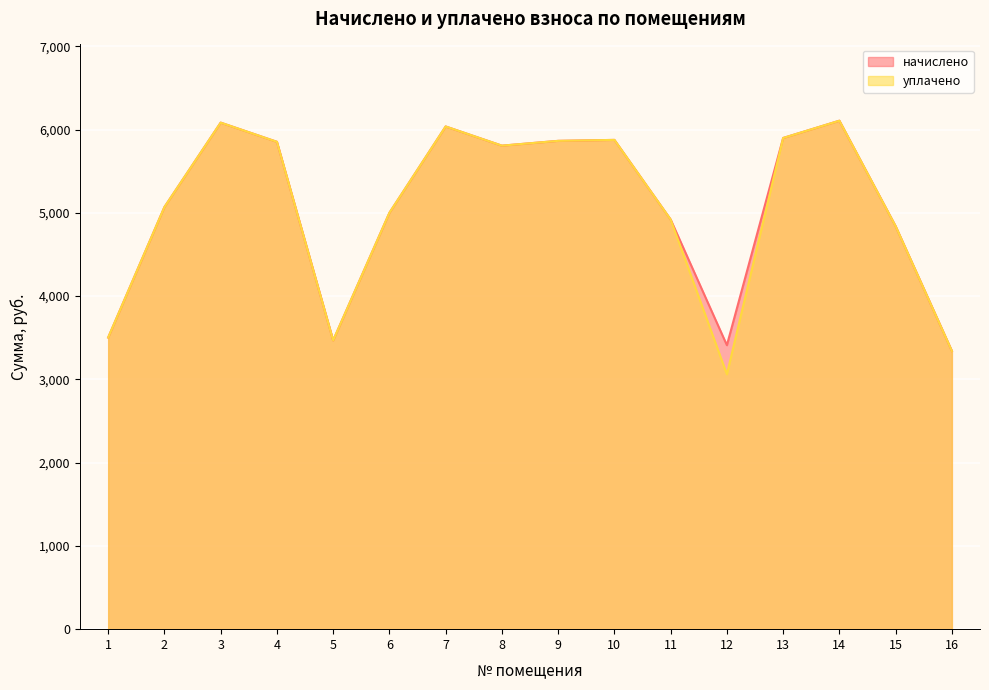

Which category has the highest value in the начислено series?

14